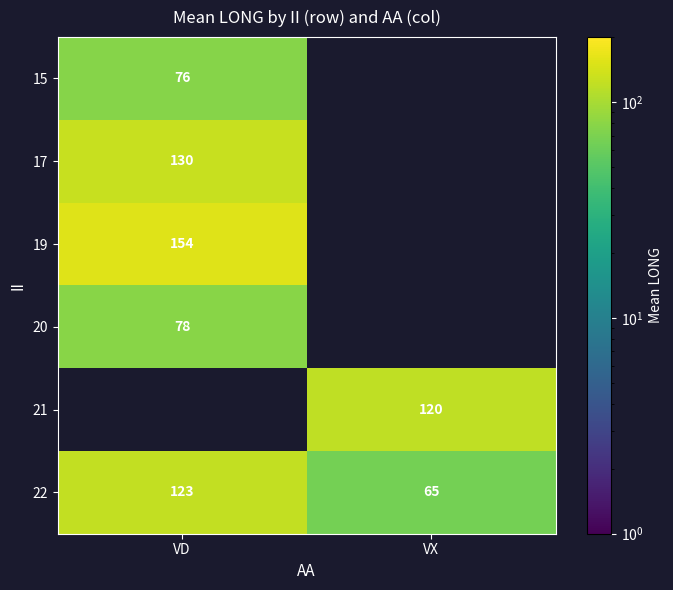

List the labels in order of 22 value, smallest first.

VX, VD